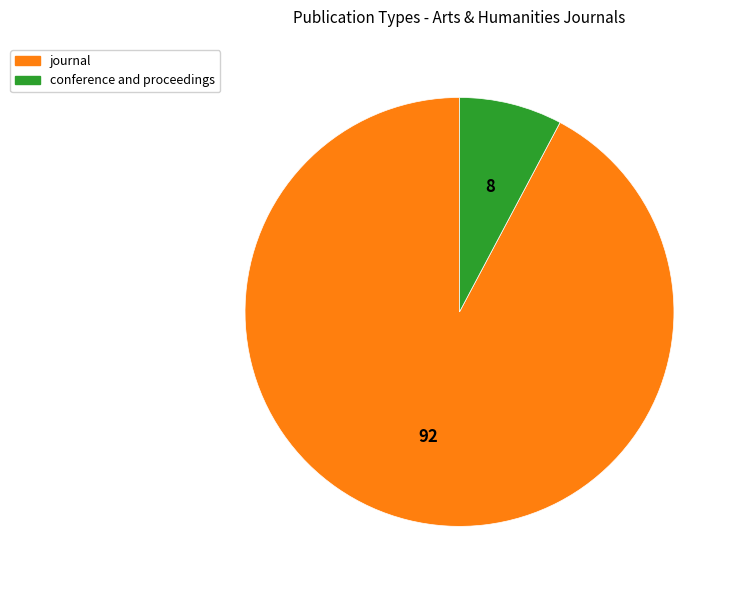

What is the smallest slice in the pie chart?

conference and proceedings